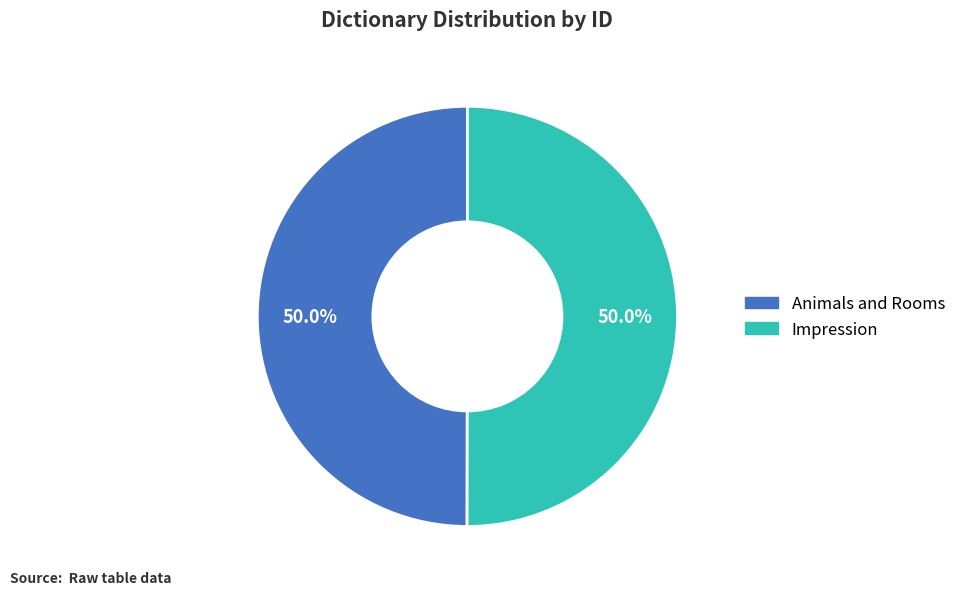

To the nearest percent, what portion does Impression represent?

50%